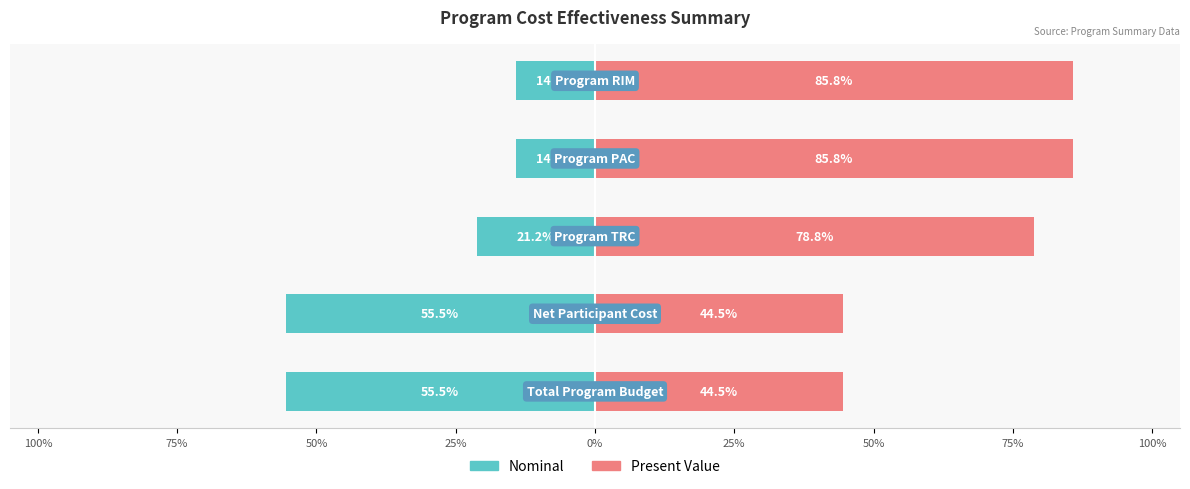

Rank the series by their average value, from highest to lowest.

Present Value, Nominal